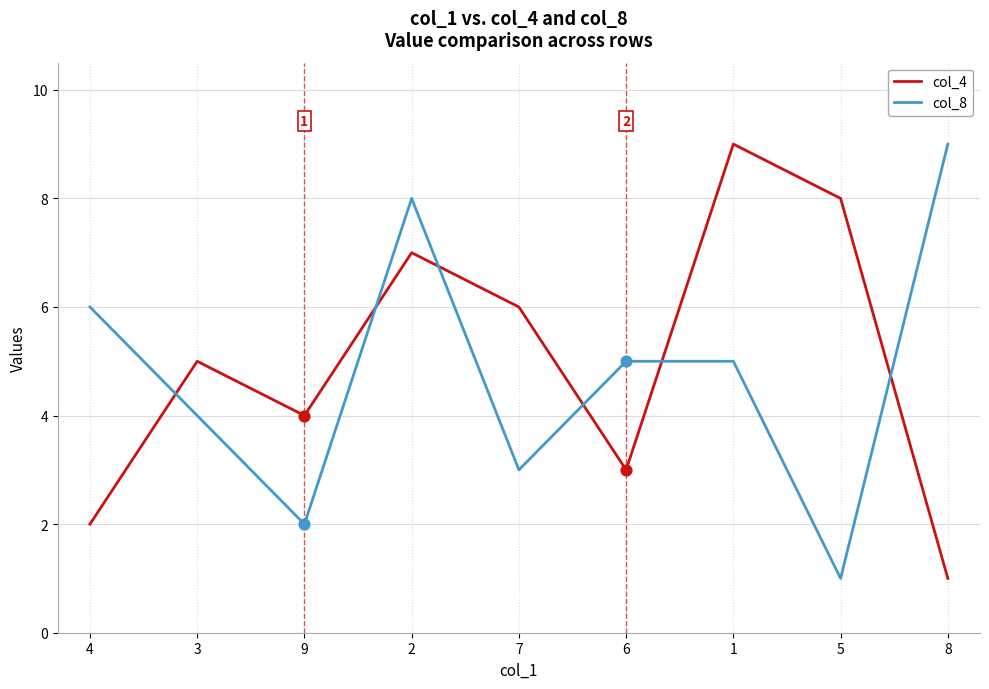

Which series changed the most between 2 and 8?

col_4